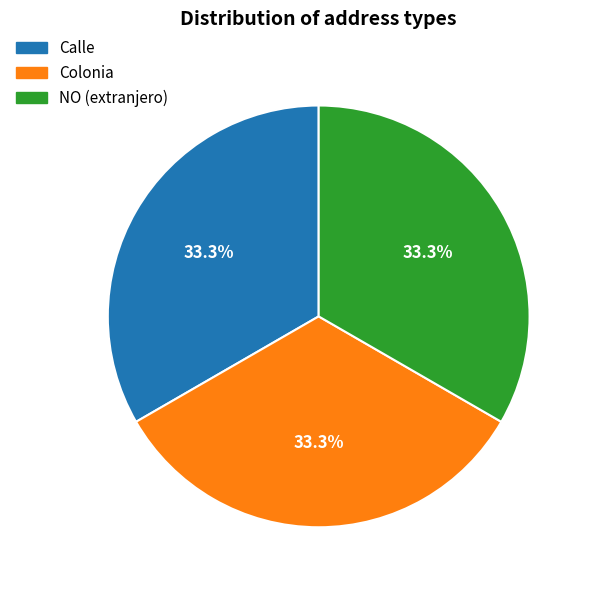

Is it true that Colonia is 1% of the pie?

False